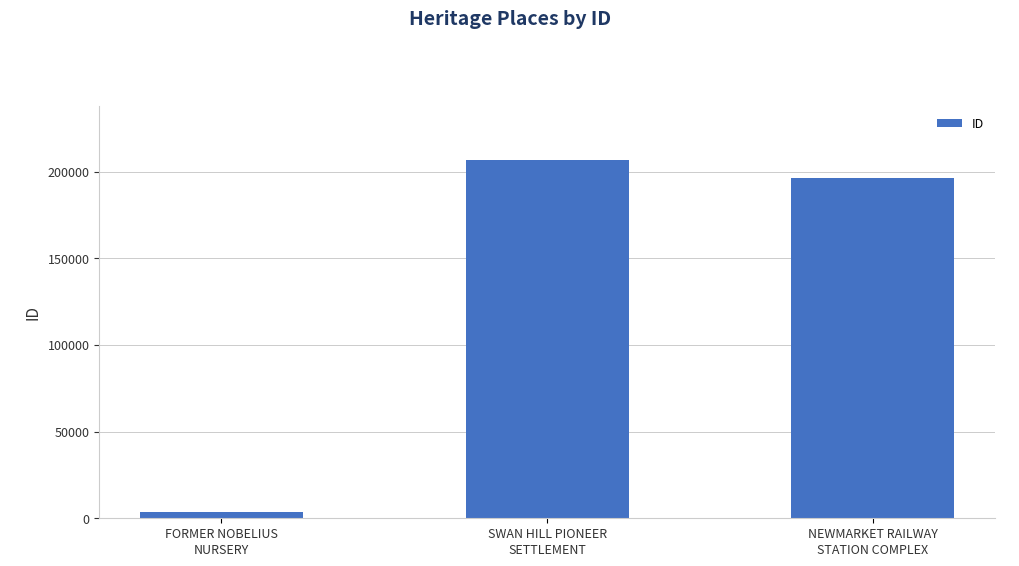

What is the greatest value displayed?

206822